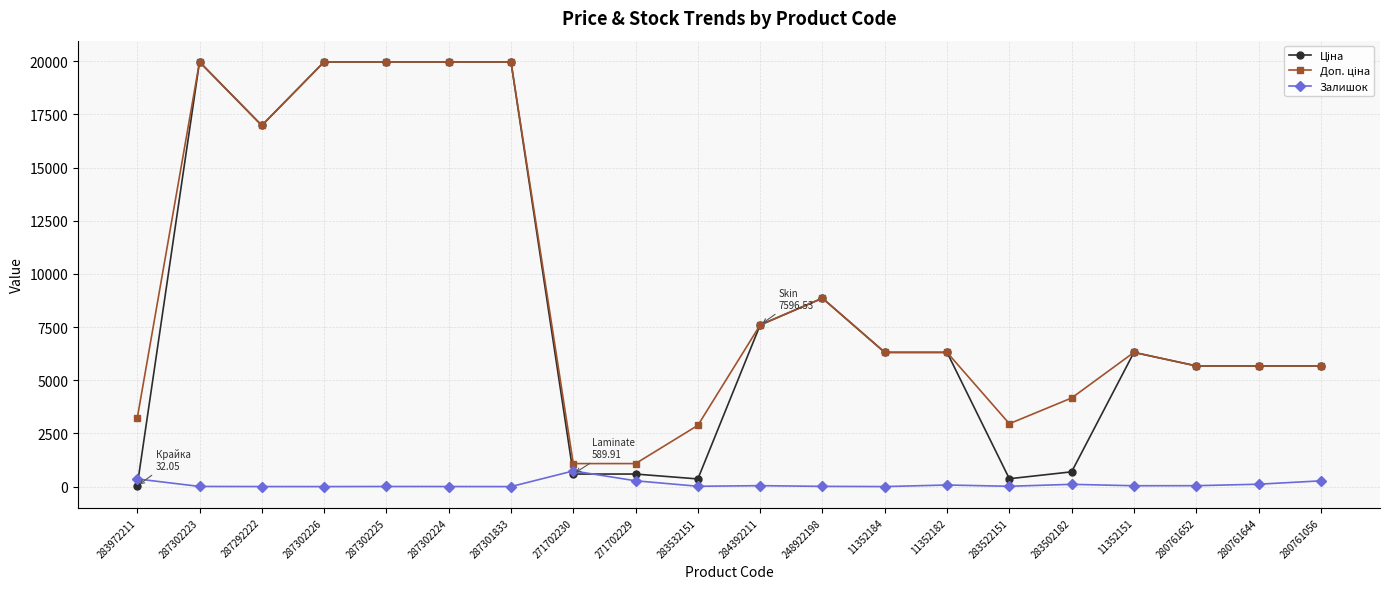

What is the greatest value displayed?

19964.2